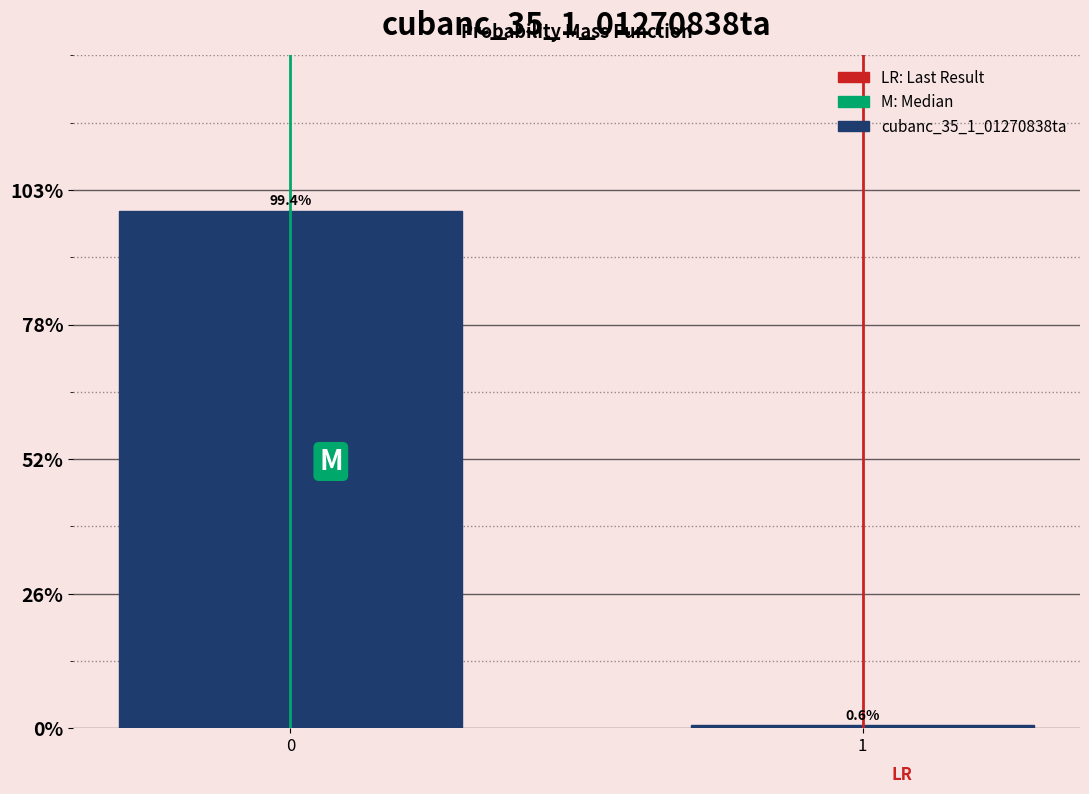

Reading left to right, extract all data points from this chart.

0=99.4	1=0.6